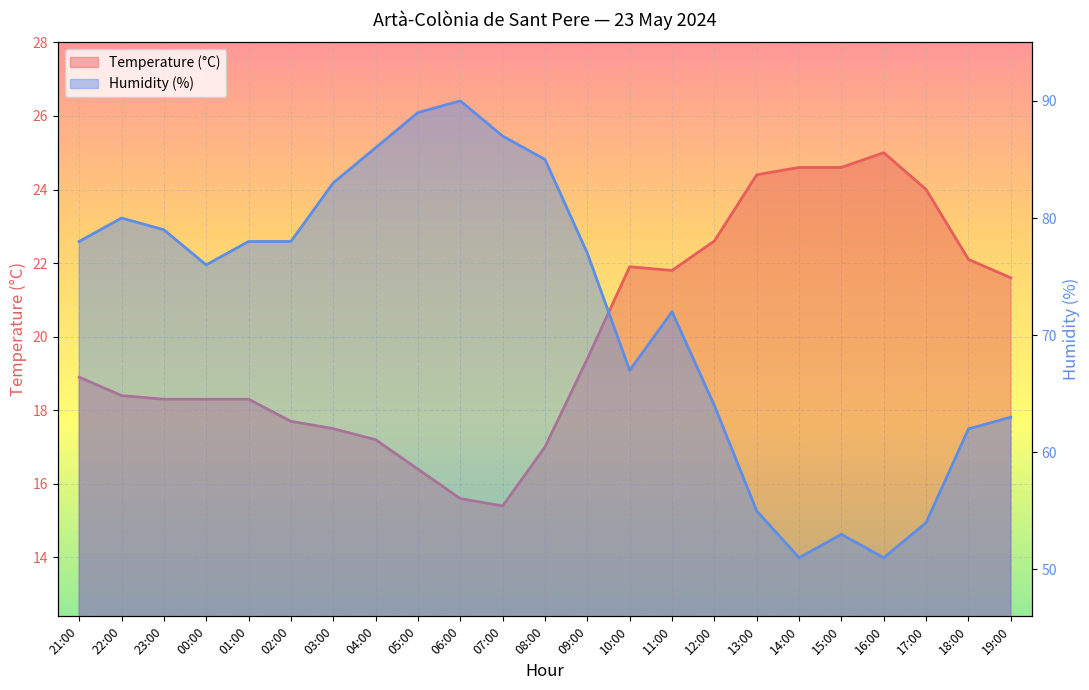

In Temperature (°C), how many points are lower than both neighbors (excluding endpoints)?

2